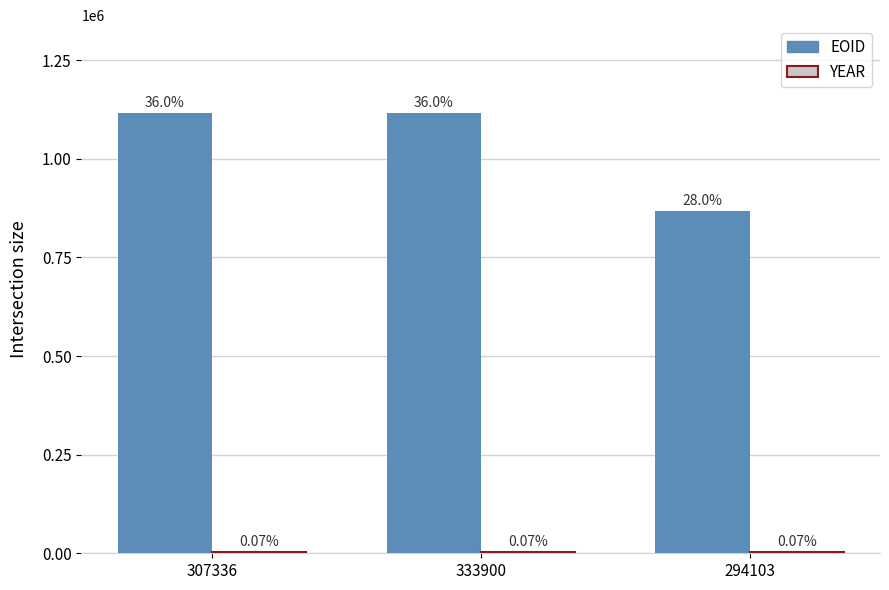

Are the bars horizontal?

No